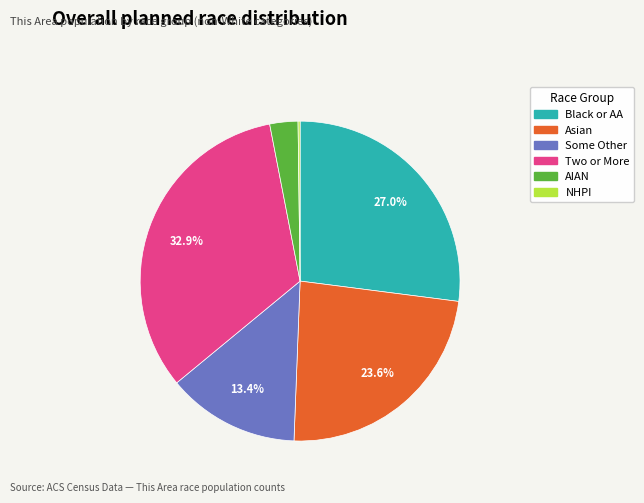

Is there a majority slice in this chart?

No